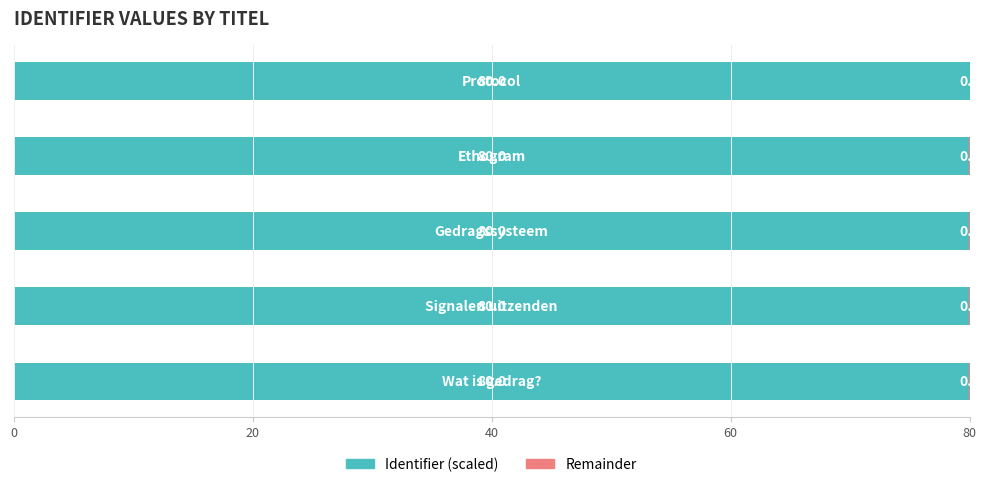

How many Identifier (scaled) values are between 79 and 80?

5